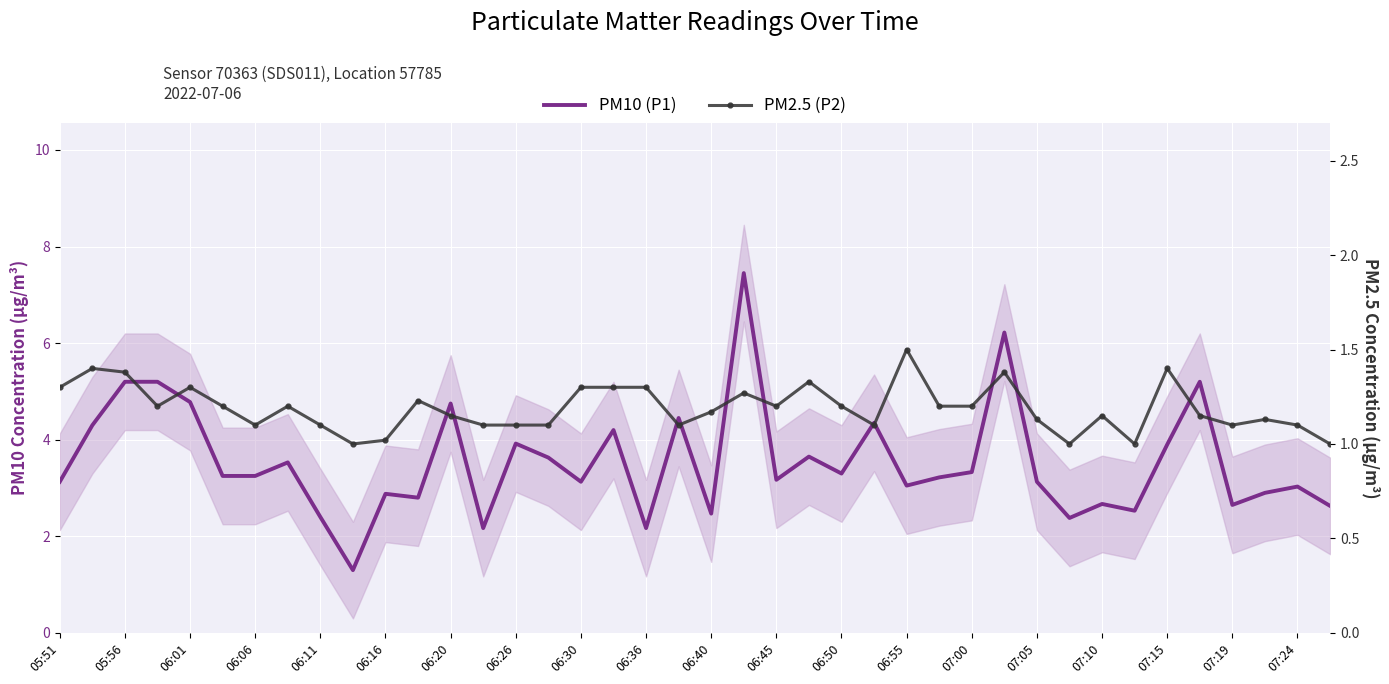

What is the average value of the PM2.5 (P2) series?

1.2